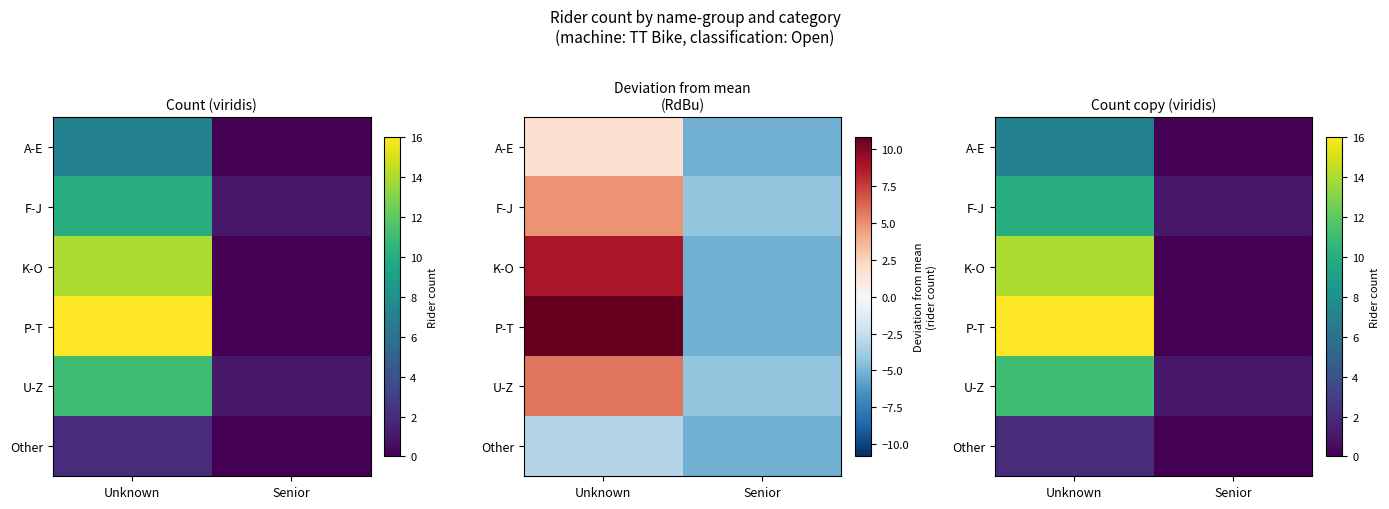

What is the total value across all series at Unknown?

60